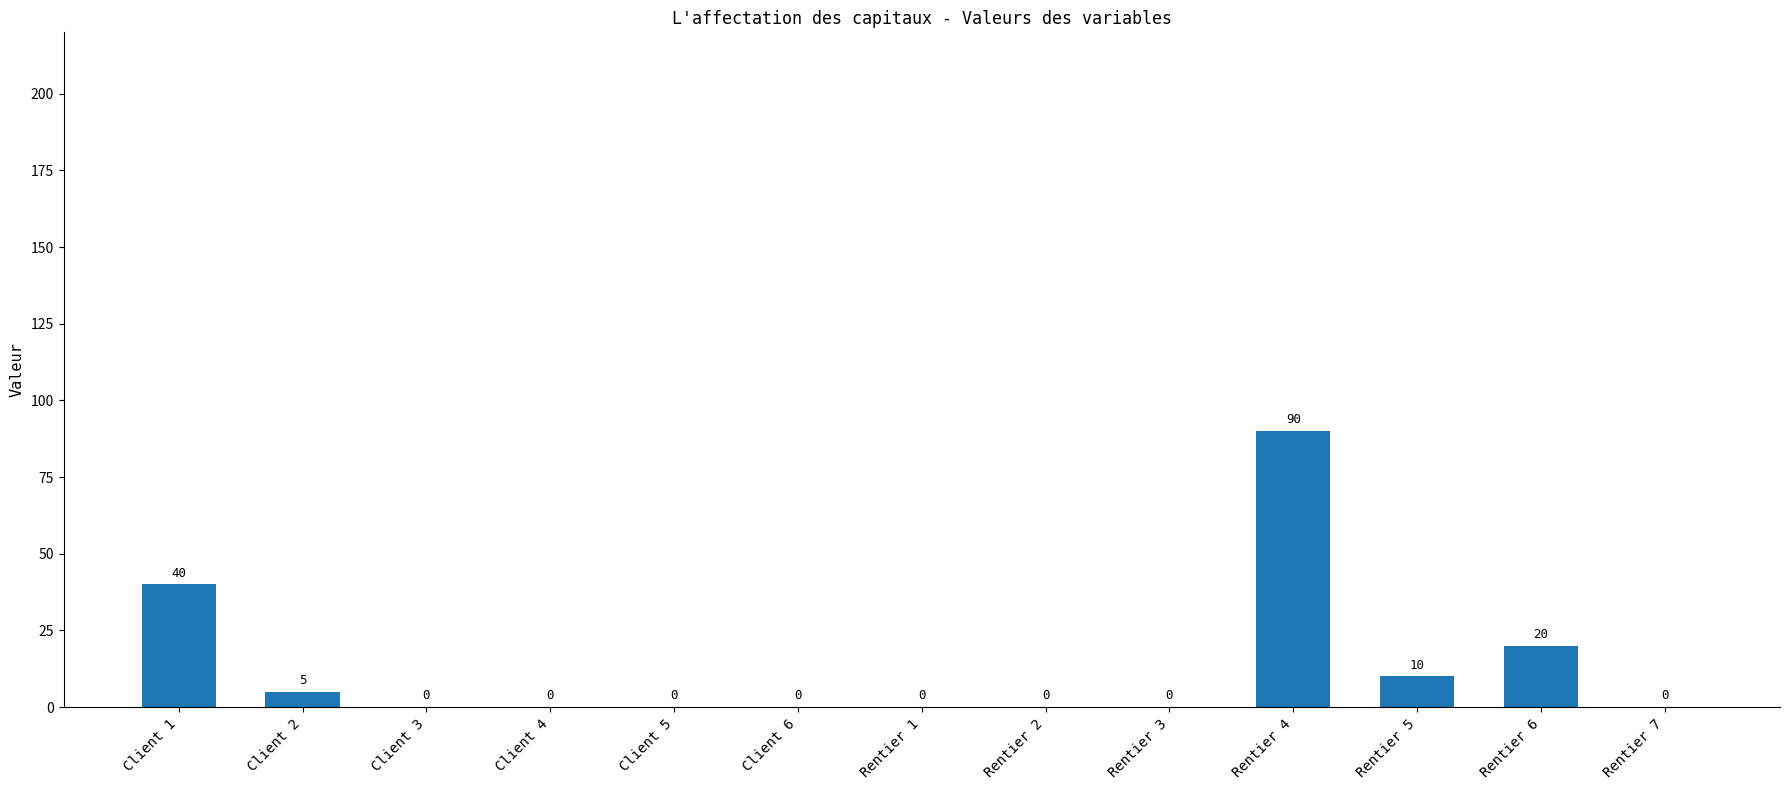

Reading left to right, transcribe all the data shown in this chart.

Client 1=40	Client 2=5	Client 3=0	Client 4=0	Client 5=0	Client 6=0	Rentier 1=0	Rentier 2=0	Rentier 3=0	Rentier 4=90	Rentier 5=10	Rentier 6=20	Rentier 7=0